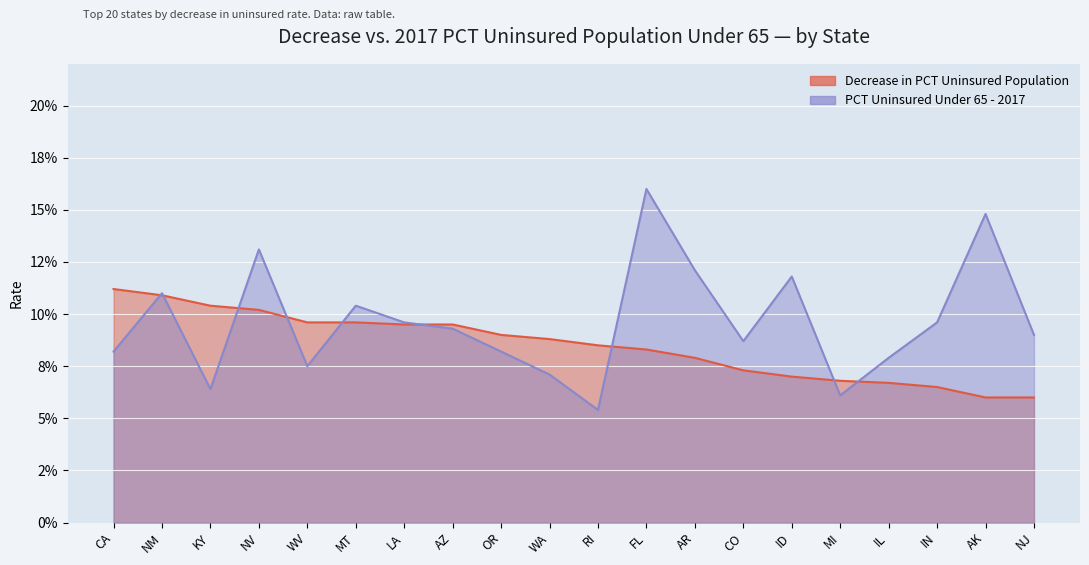

At which label does Decrease in PCT Uninsured Population reach its peak?

CA